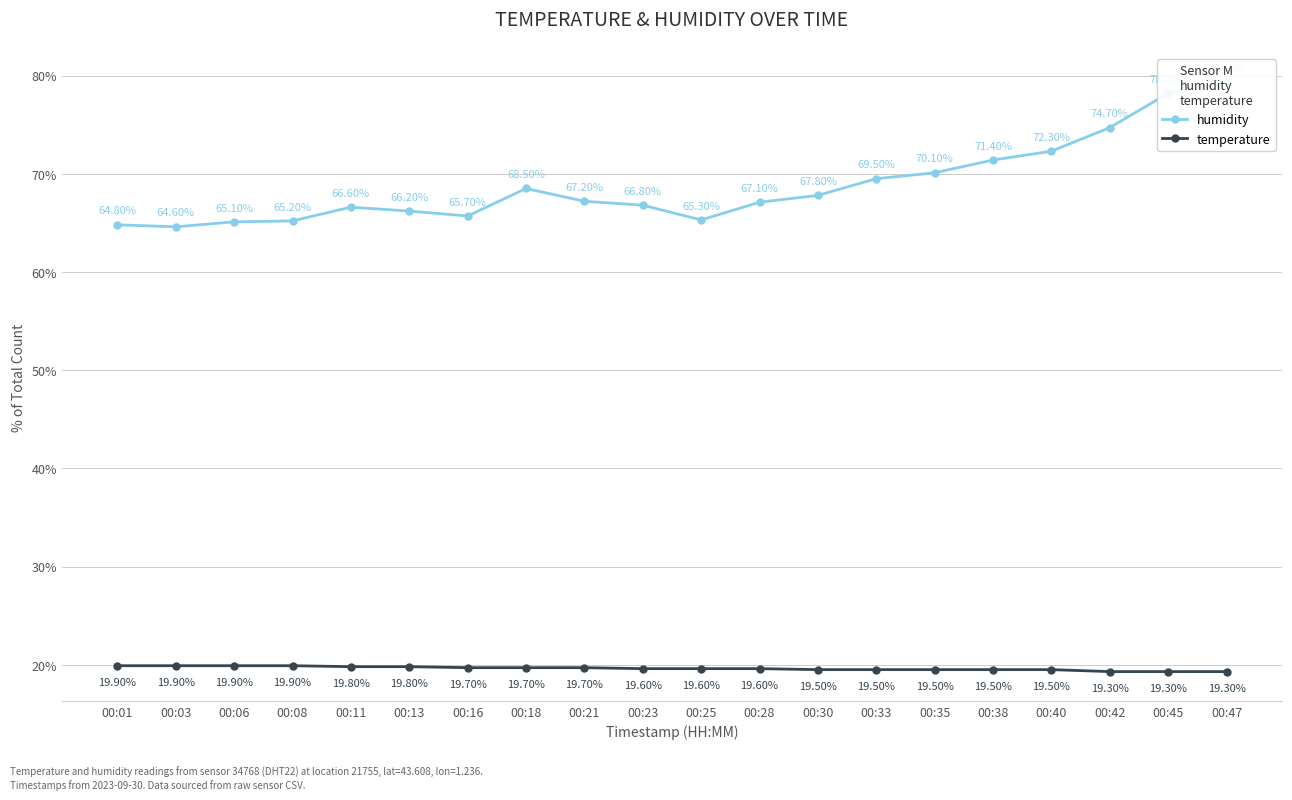

True or false: humidity and temperature cross at least once.

False